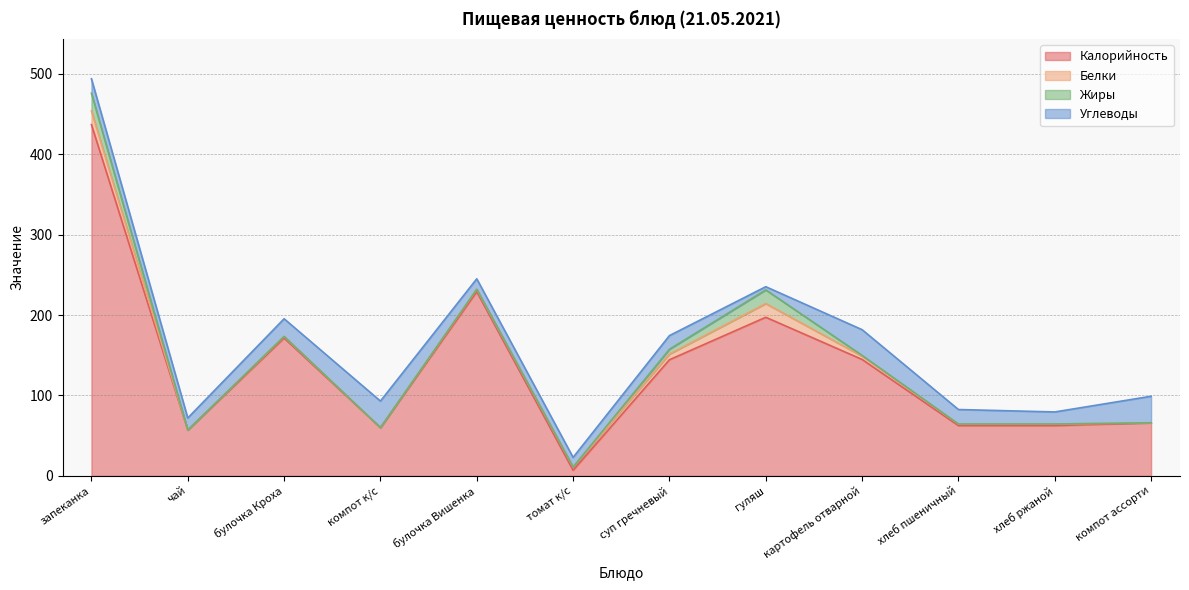

What is the label of the 3rd point from the left?

булочка Кроха